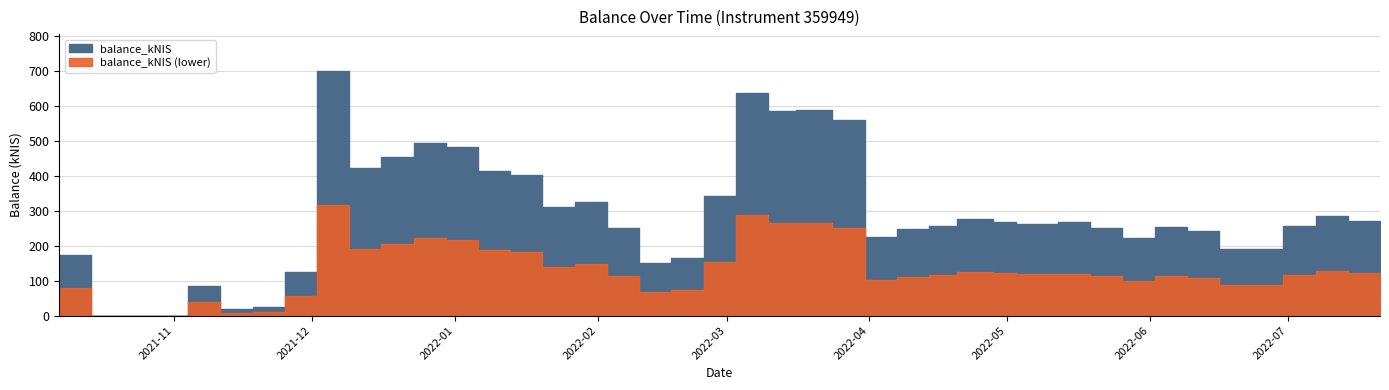

At which category does the data reach its first local peak?

2021-11-04